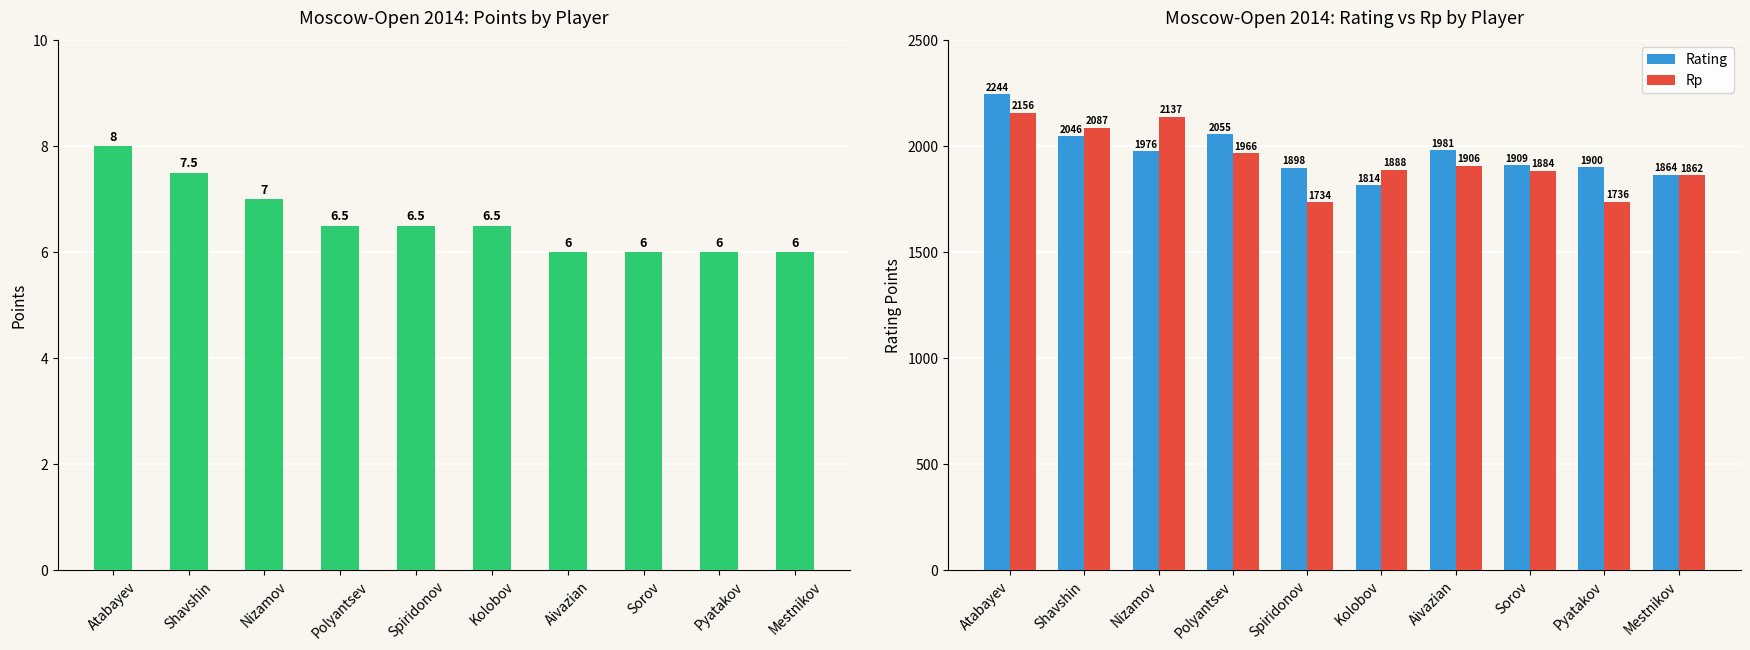

What is the spread (max minus min) of values at Kolobov?

1881.5